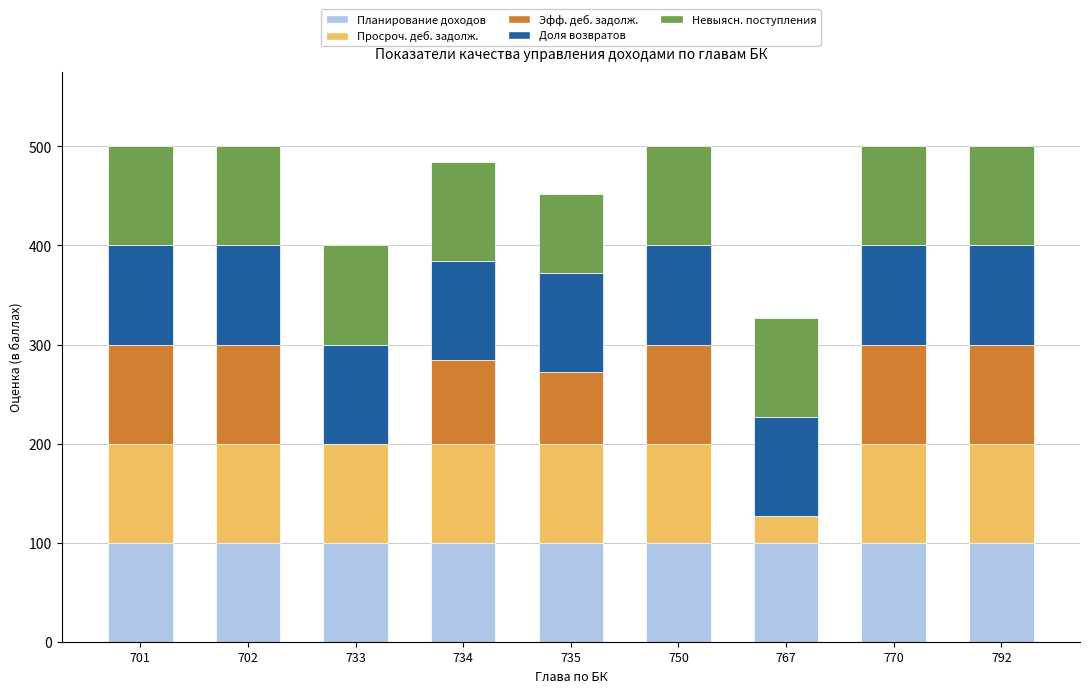

What is the total value across all series at 767?

326.8